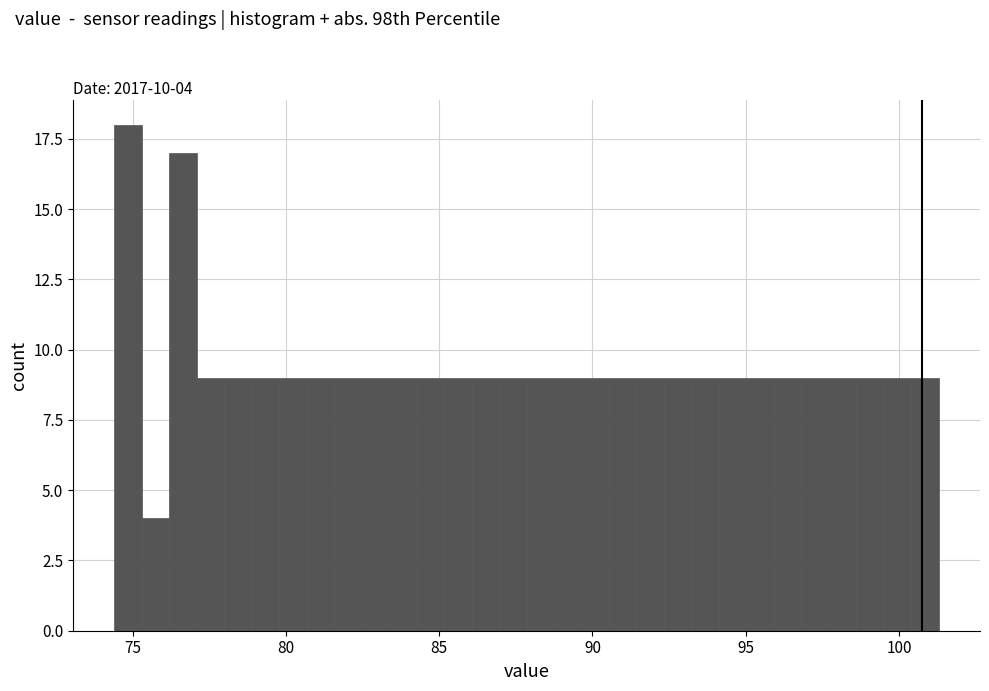

Read against the x-axis, roughly where is the centre of the tallest bar?

75.0